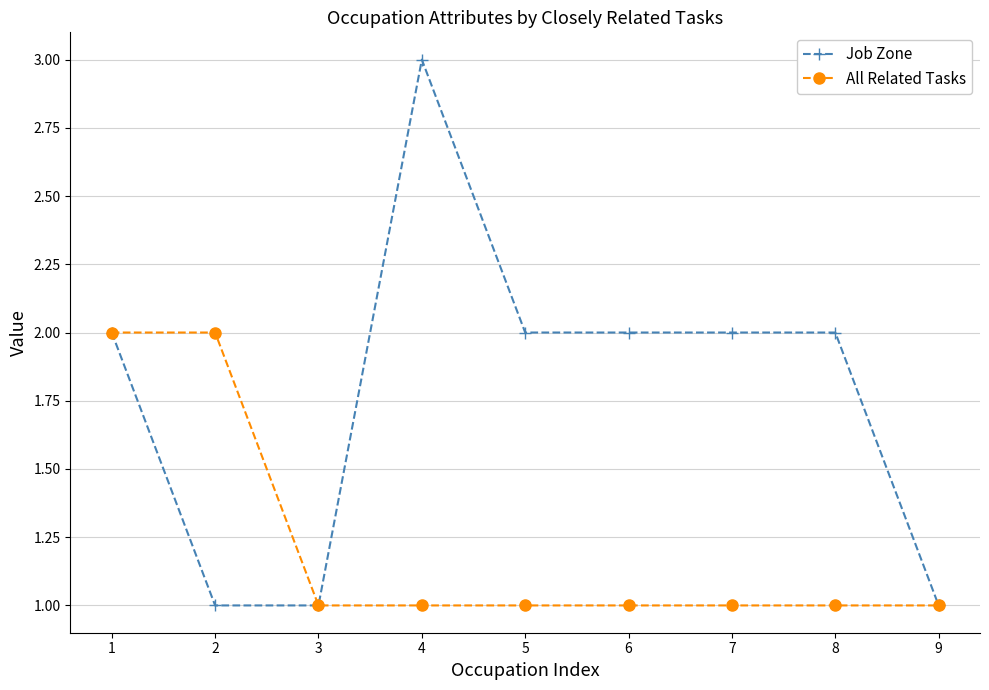

True or false: All Related Tasks has a value of 2 at 7.

False